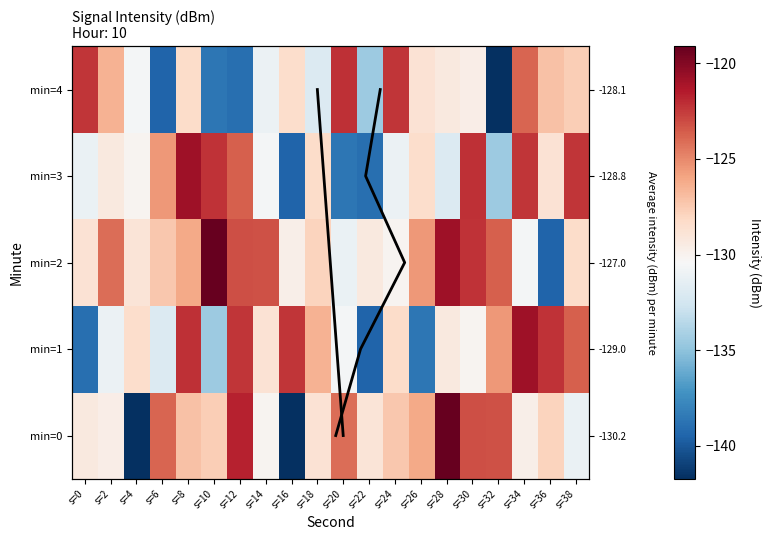

Where is 3 nearest to the value -130?

s=4